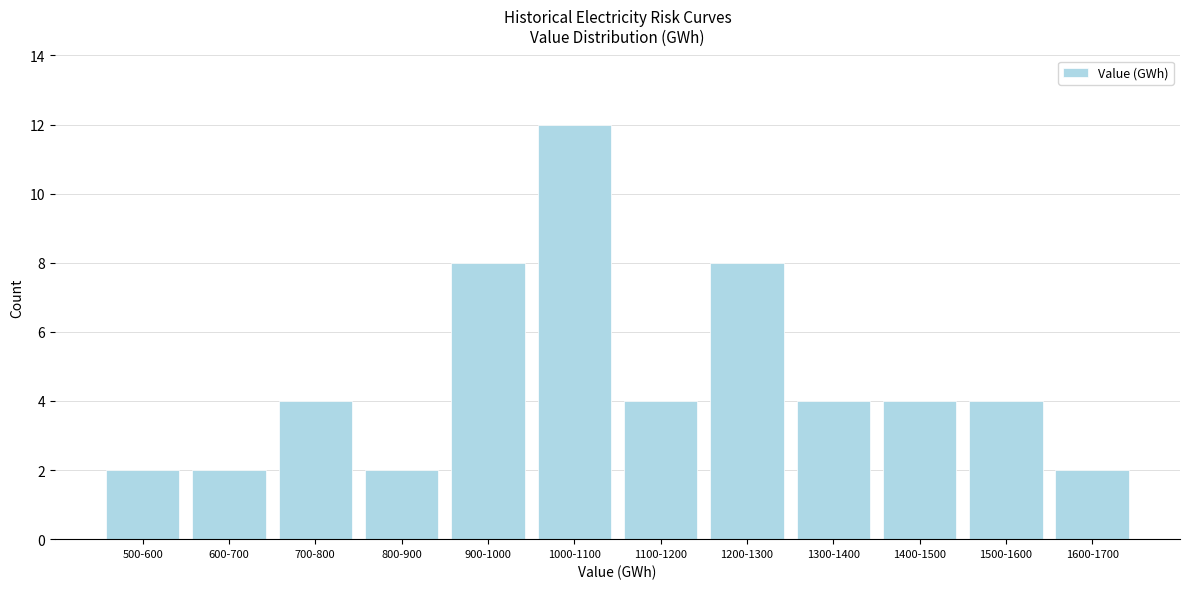

Reading left to right, list all the values displayed in this chart.

2	2	4	2	8	12	4	8	4	4	4	2